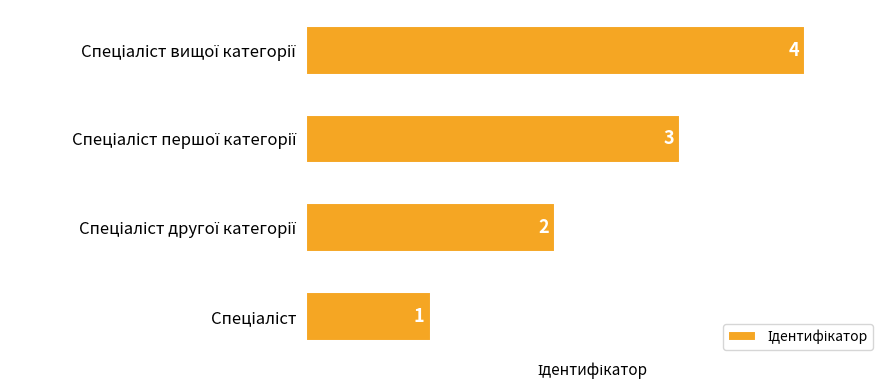

How many categories are shown in the chart?

4